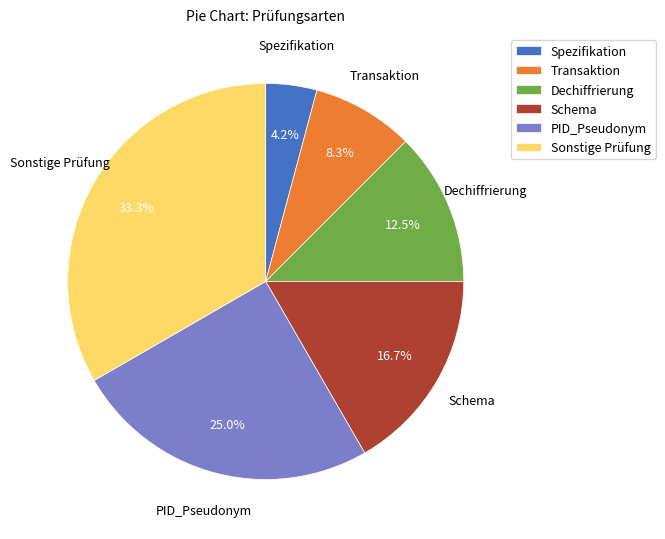

To the nearest percent, what percentage of the pie is Schema?

17%